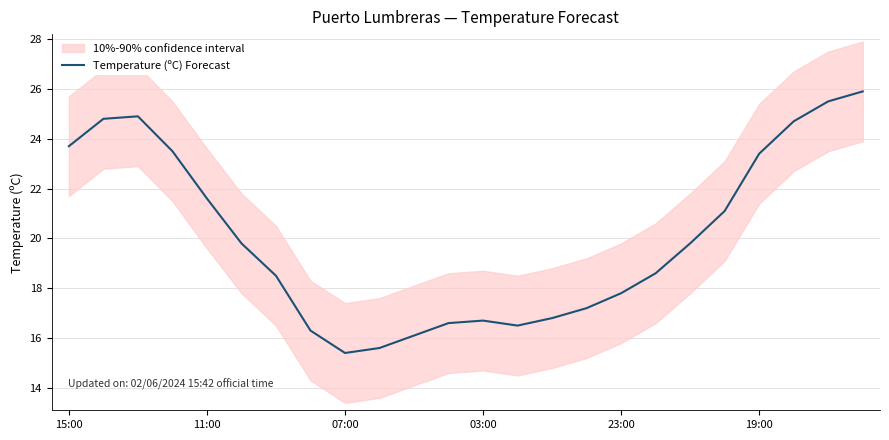

The value at 17 is 18.6. True or false?

True